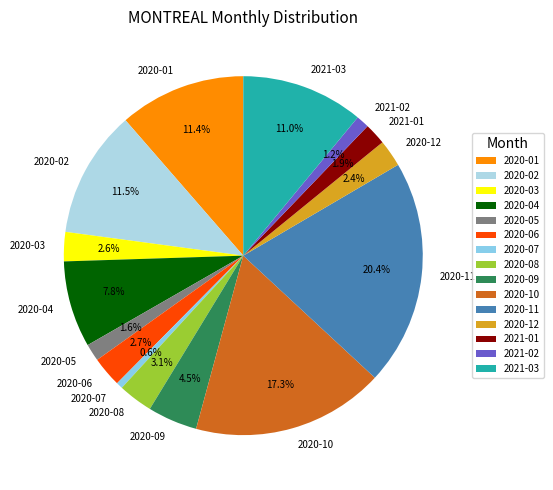

What portion of the pie excludes 2020-05?

98.4%